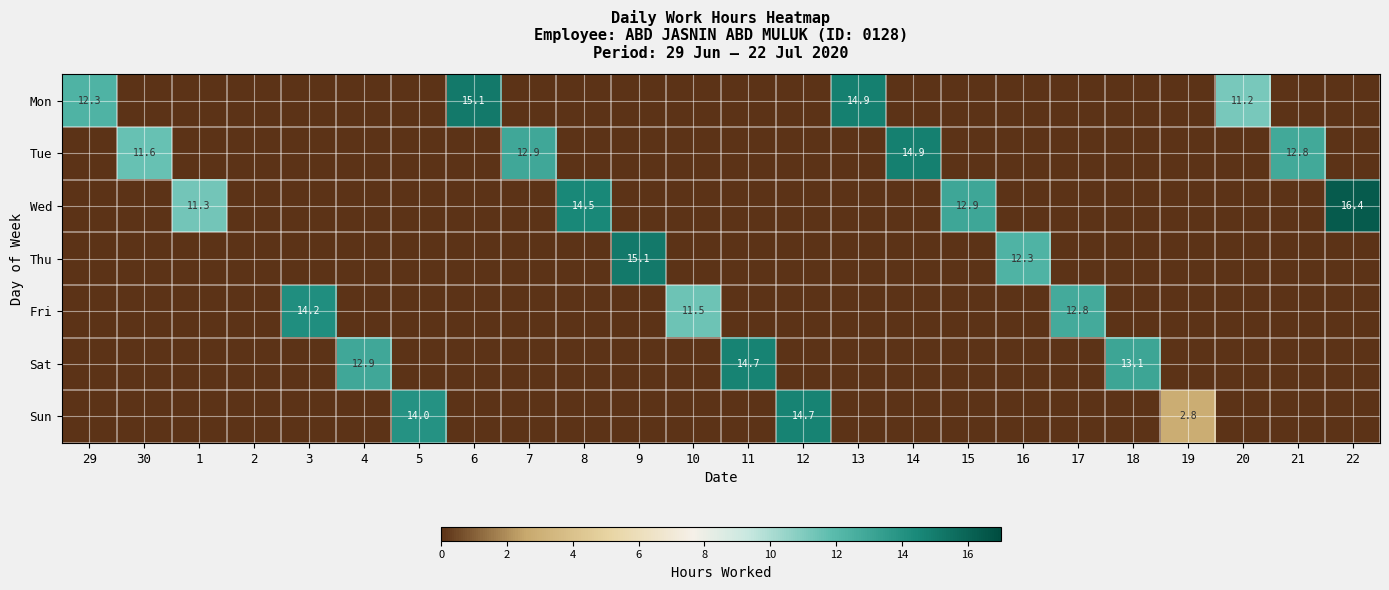

Is it true that Mon equals 15.1 at 6?

True